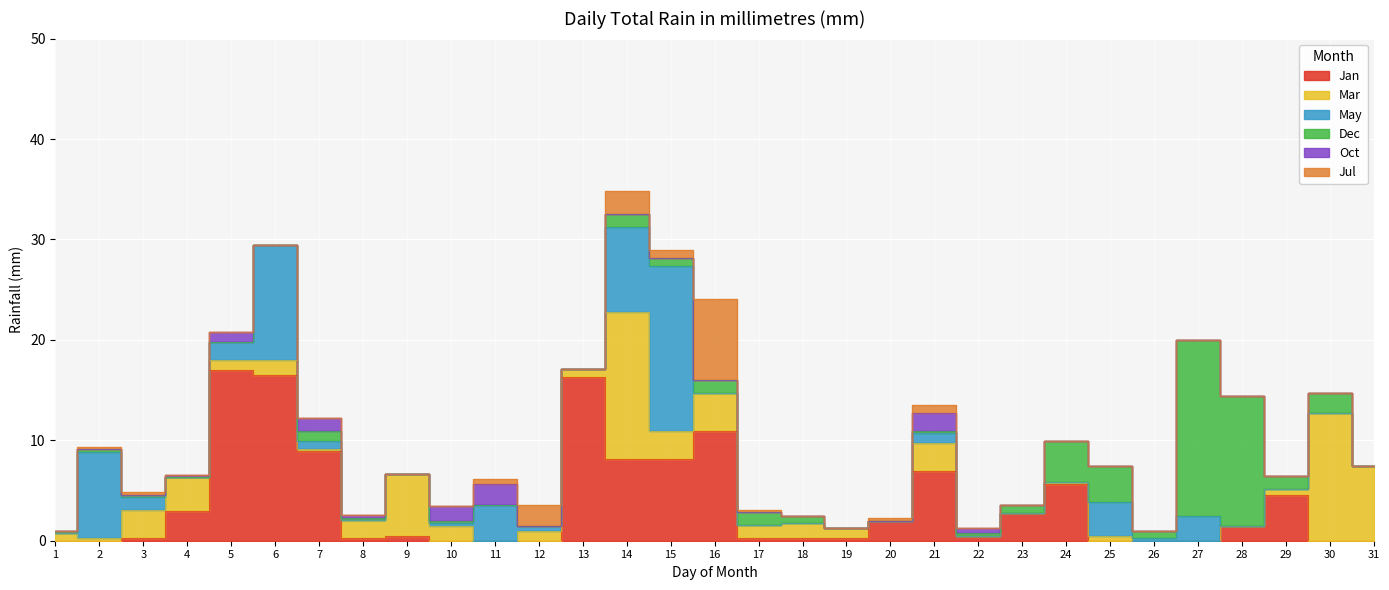

What is the sum of all Dec values?

51.1